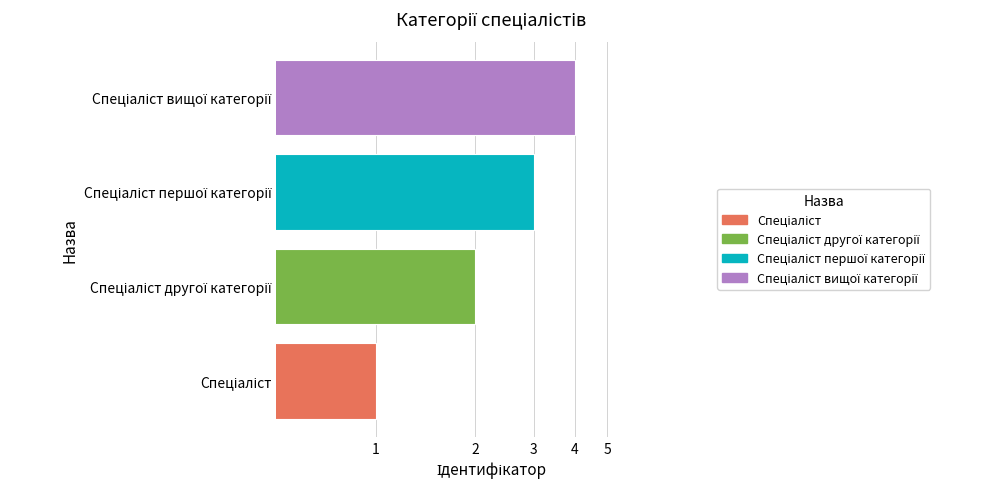

What is the value of the 1st bar from the left?

1